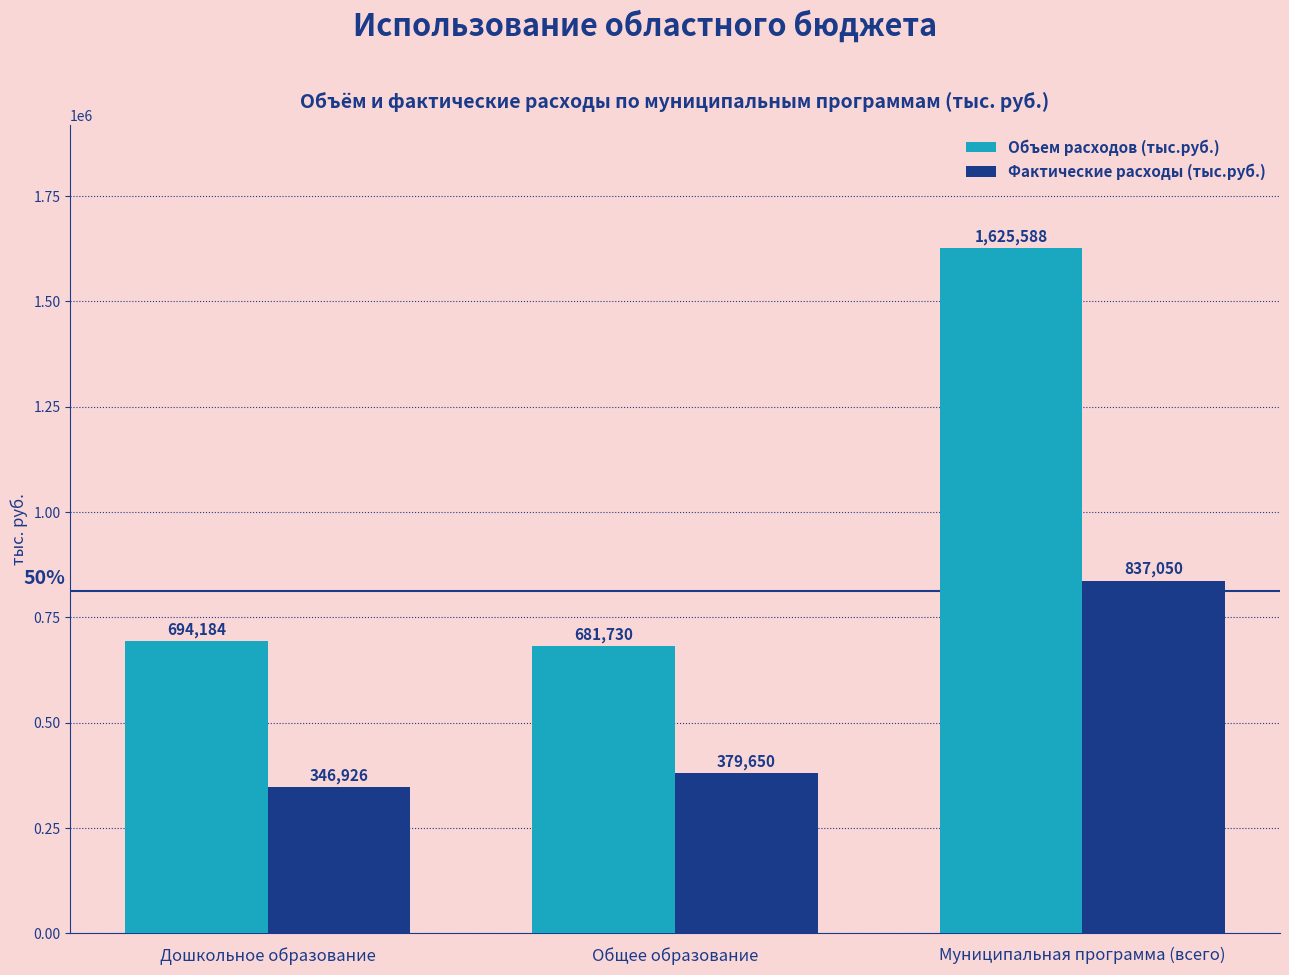

List the series in order of their peak value, highest first.

Объем расходов (тыс.руб.), Фактические расходы (тыс.руб.)